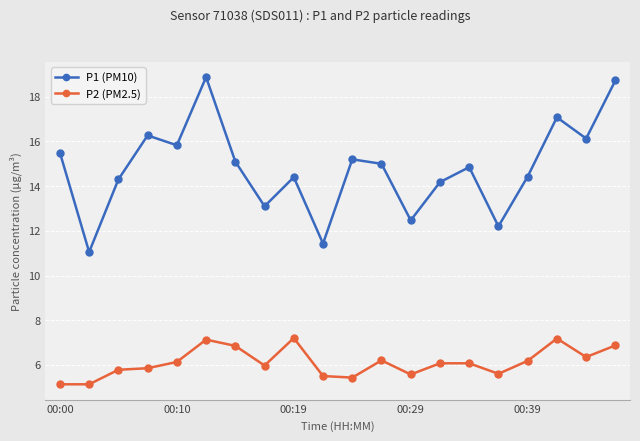

Rank the series by their maximum value, from lowest to highest.

P2 (PM2.5), P1 (PM10)